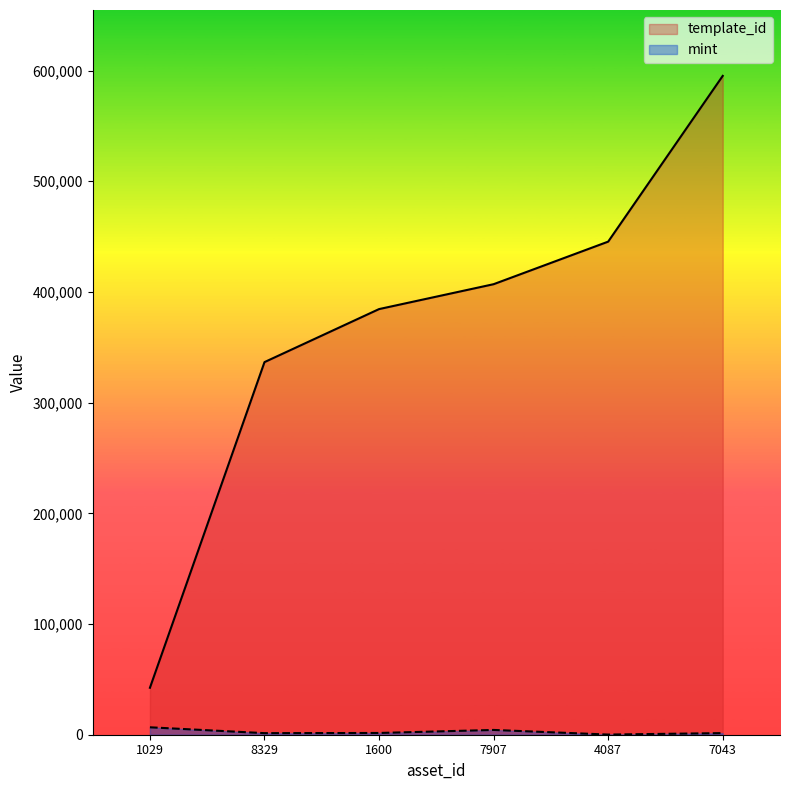

True or false: mint and template_id cross at least once.

False